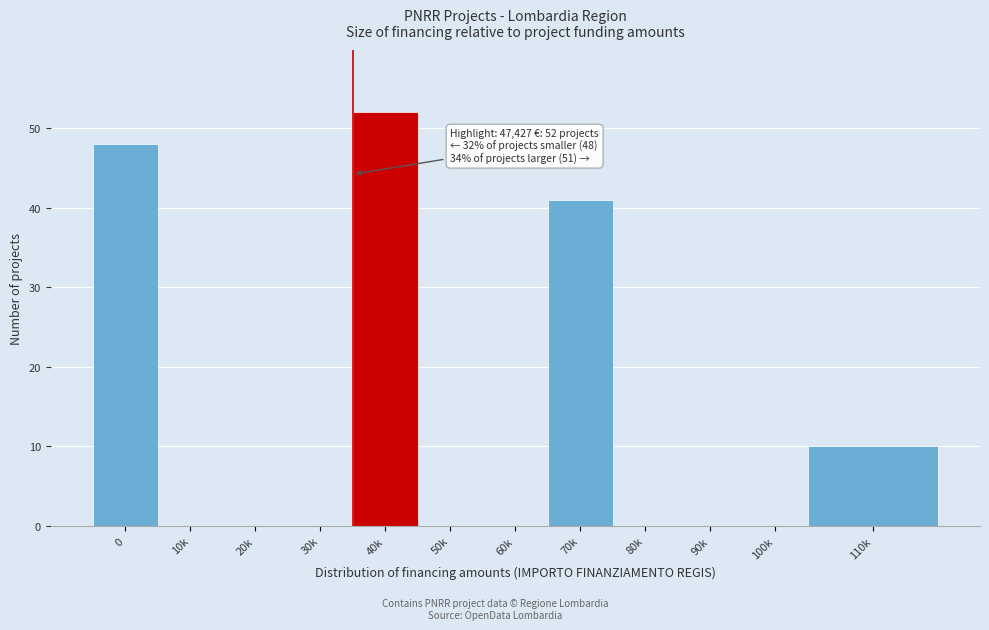

Reading left to right, what are all the values shown in this chart?

0=48	10k=0	20k=0	30k=0	40k=52	50k=0	60k=0	70k=41	80k=0	90k=0	100k=0	110k=10